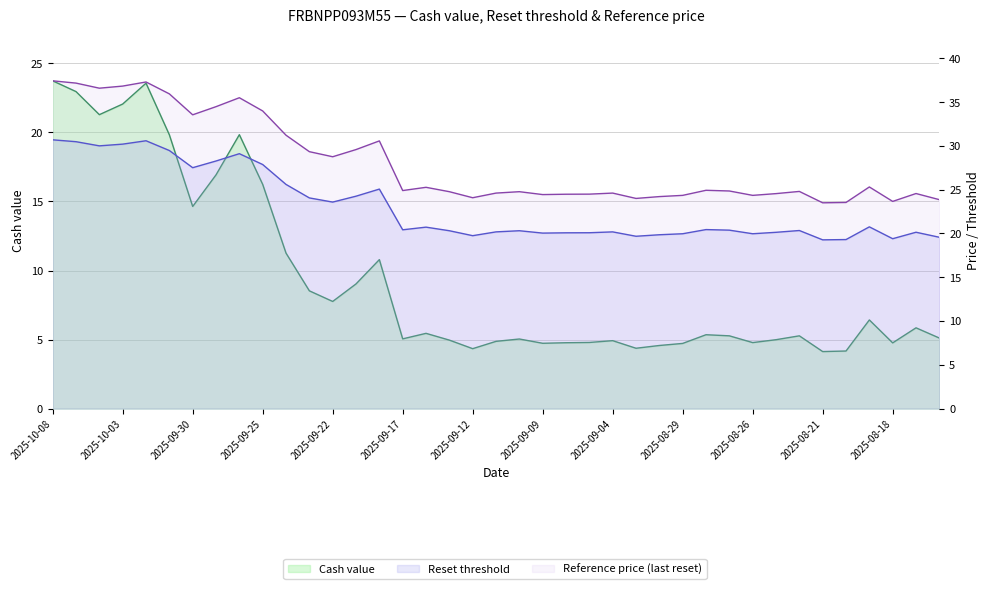

At which category is the sum across all series the highest?

2025-10-08